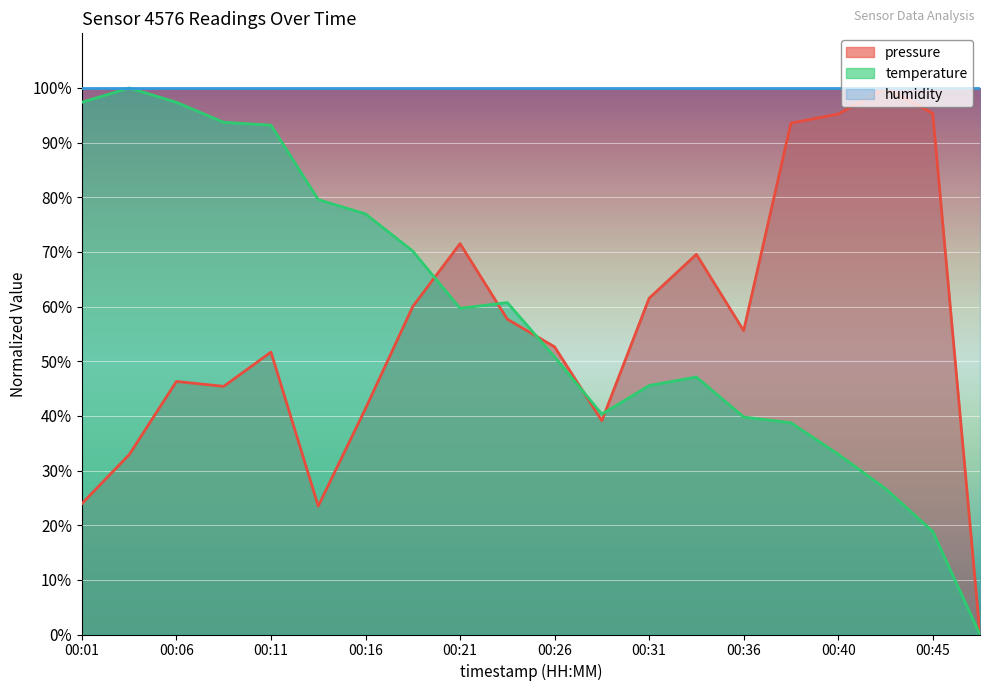

Rank the series at 00:16 from highest to lowest value.

humidity, temperature, pressure